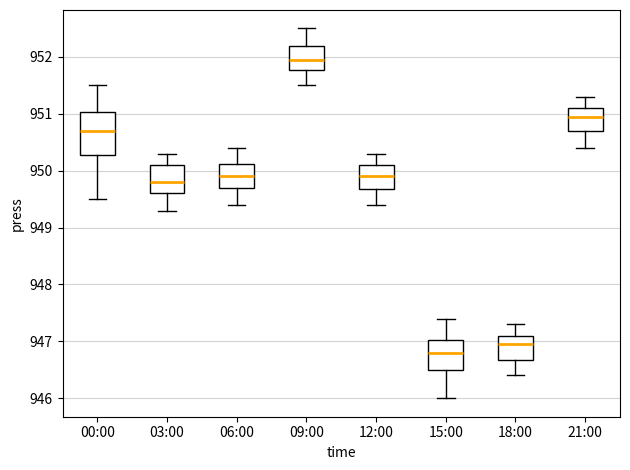

Which box's median line is the lowest?

15:00